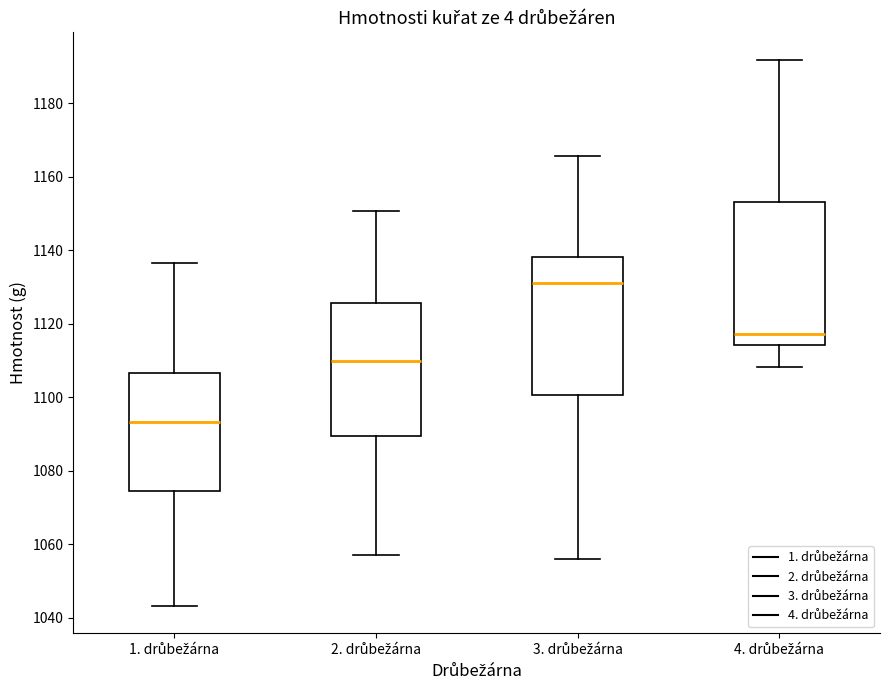

Reading left to right, transcribe this box plot: for each box, give where its median line is, the range the box spans, and where its two whiskers end, as read against the y-axis. The values are not printed on the chart, so give them approximately, as read against the axis.

1. drůbežárna: median 1094, box 1074 to 1106, whiskers 1044 to 1136
2. drůbežárna: median 1110, box 1090 to 1126, whiskers 1058 to 1150
3. drůbežárna: median 1132, box 1100 to 1138, whiskers 1056 to 1166
4. drůbežárna: median 1118, box 1114 to 1154, whiskers 1108 to 1192